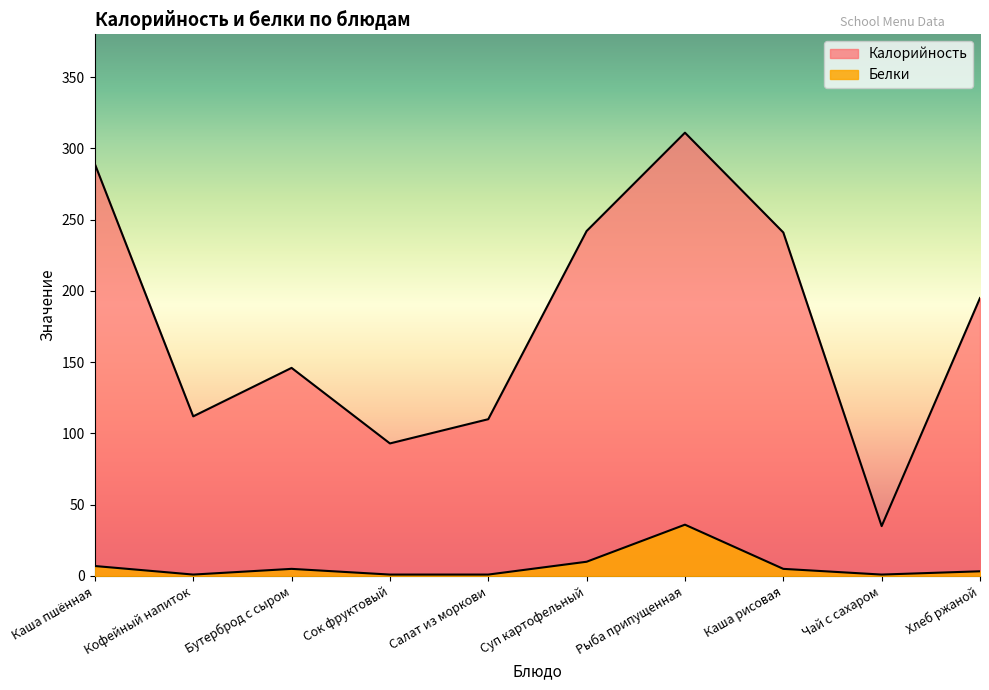

Reading left to right, extract all data points from this chart.

Калорийность: 289.0	112.0	146.0	93.0	110.0	242.0	311.0	241.0	35.0	195.0
Белки: 7.0	1.0	5.0	1.0	1.0	10.0	36.0	5.0	1.0	3.3